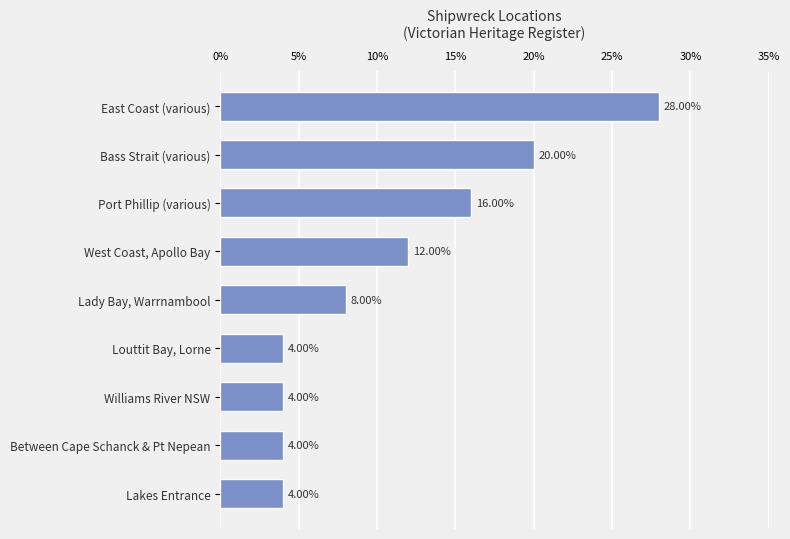

What is the change in value from Williams River NSW to East Coast (various)?

+24.0